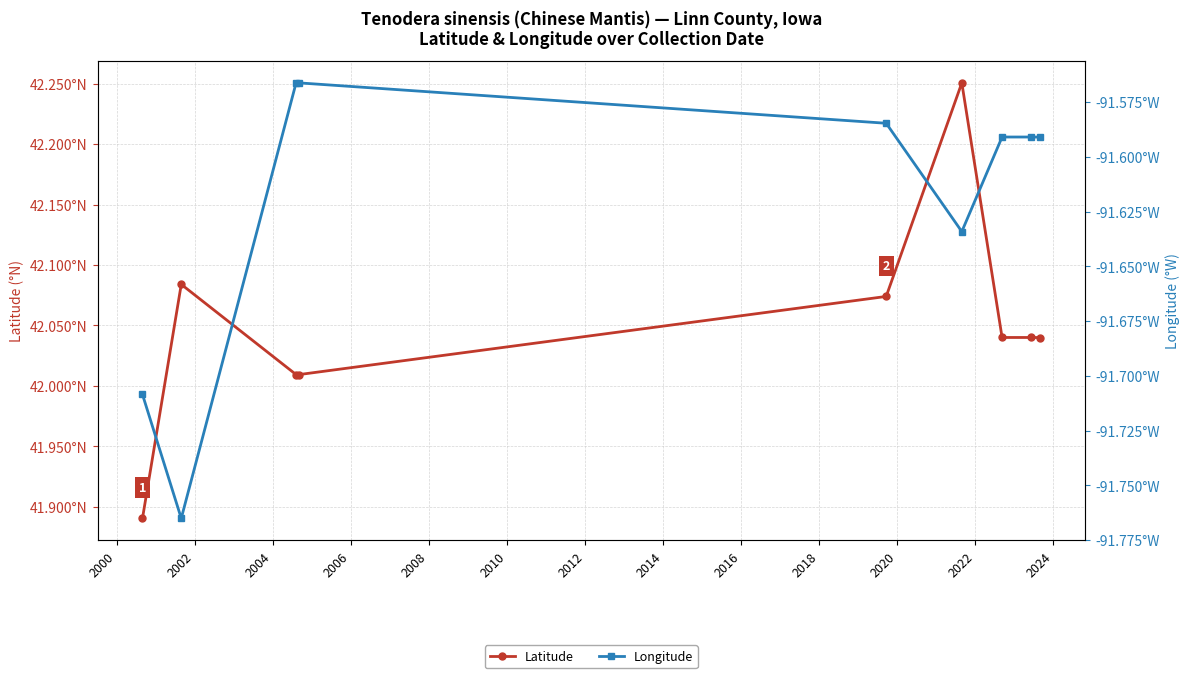

Reading left to right, extract all data points from this chart.

Latitude: 41.9	42.1	42.0	42.0	42.1	42.3	42.0	42.0	42.0
Longitude: -91.7	-91.8	-91.6	-91.6	-91.6	-91.6	-91.6	-91.6	-91.6